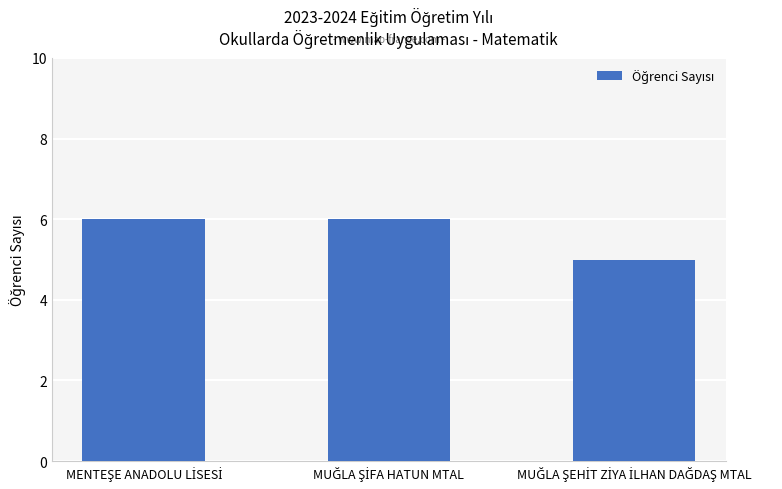

What is the sum of all values?

17